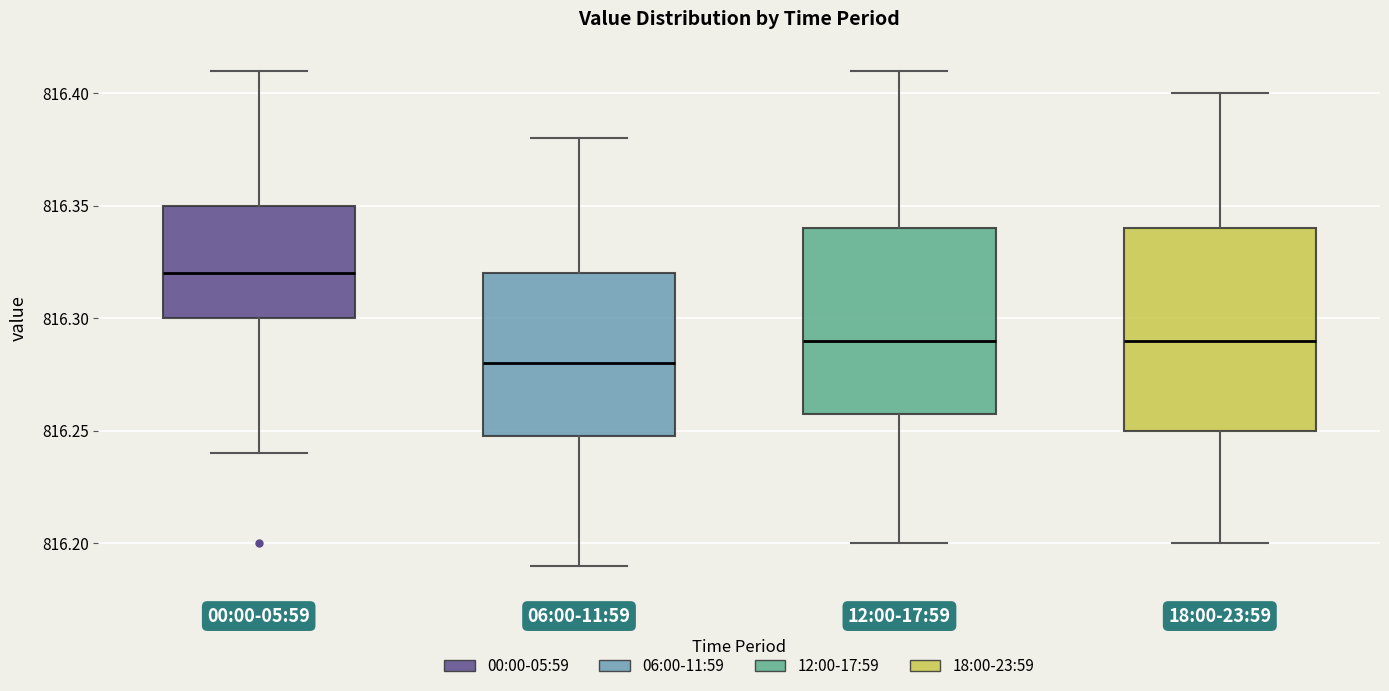

Which box's median line is the highest?

00:00-05:59